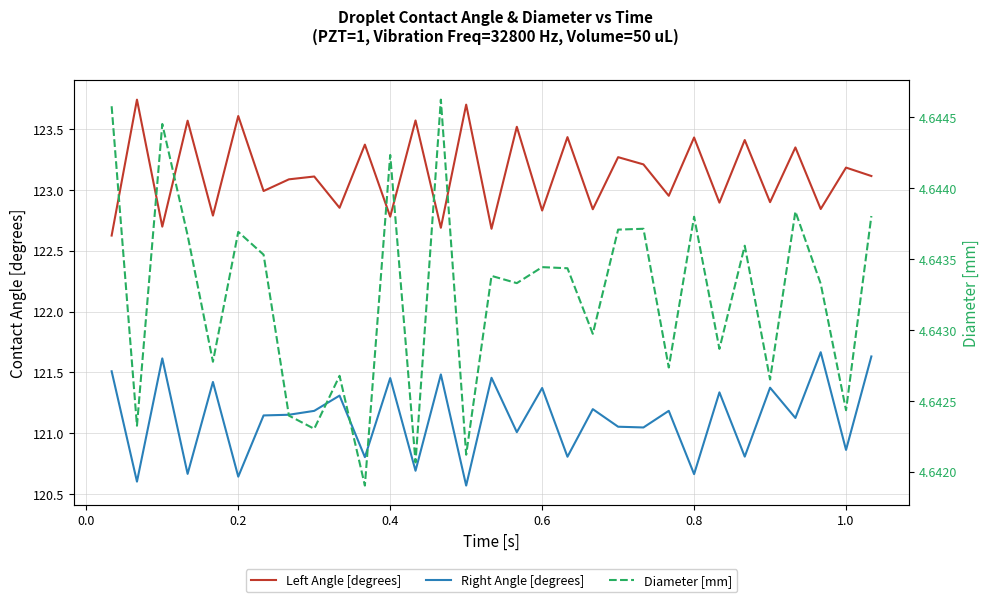

True or false: Right Angle [degrees] has a value of 120.6 at 0.0.

True